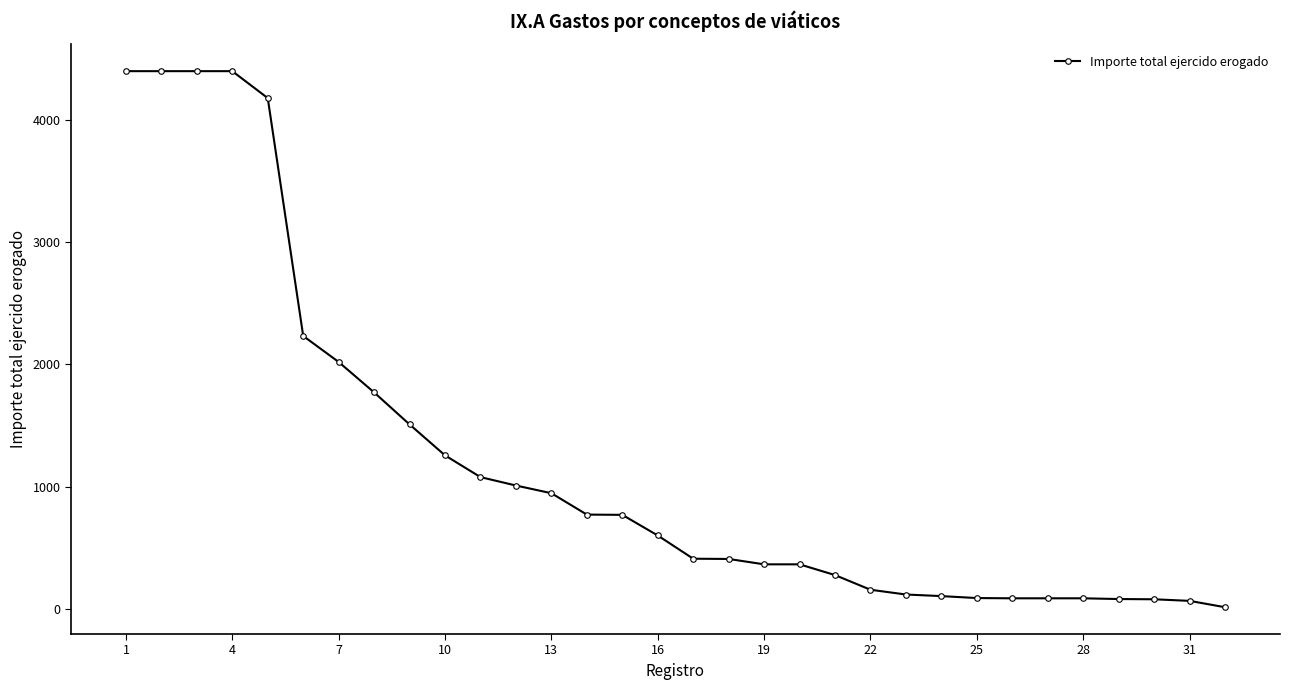

What is the difference between the second highest and second lowest values?

4335.0